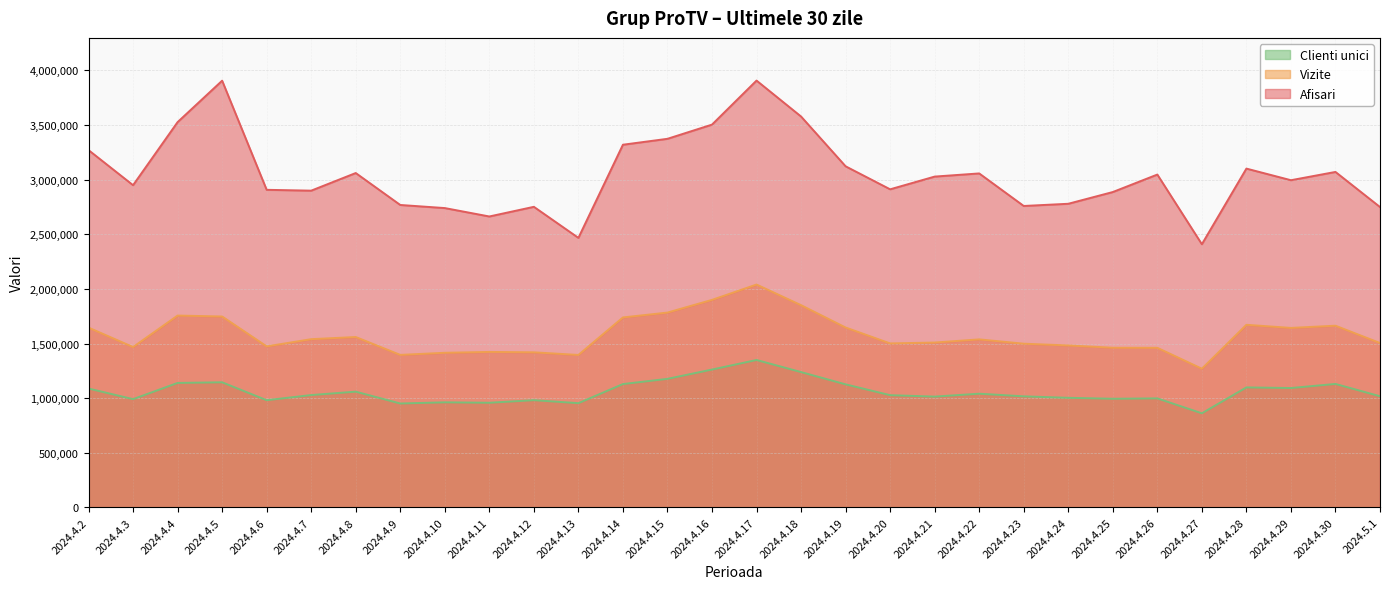

The value of Vizite at 2024.4.11 is 1423095. True or false?

True